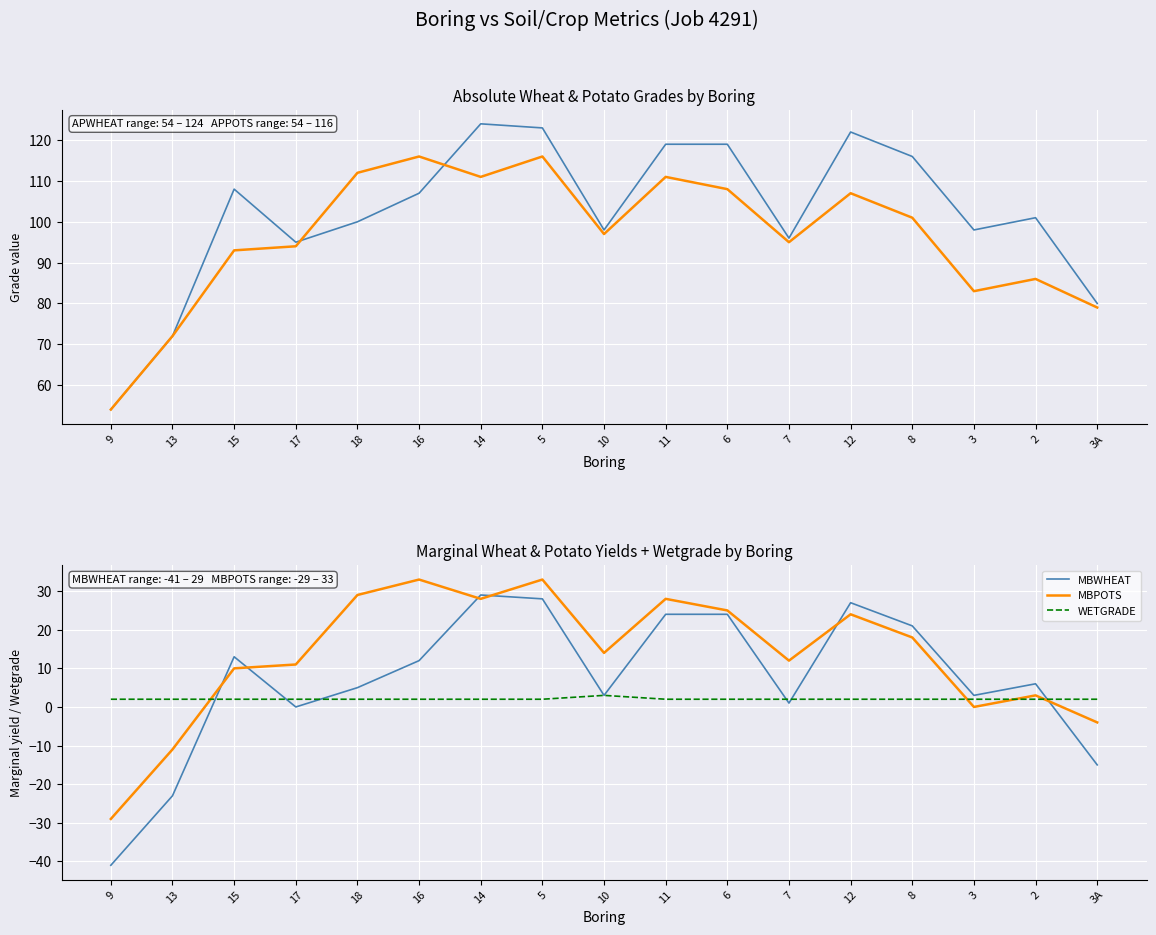

Reading right to left, what are all the values shown in this chart?

APWHEAT: 3A=80	2=101	3=98	8=116	12=122	7=96	6=119	11=119	10=98	5=123	14=124	16=107	18=100	17=95	15=108	13=72	9=54
APPOTS: 3A=79	2=86	3=83	8=101	12=107	7=95	6=108	11=111	10=97	5=116	14=111	16=116	18=112	17=94	15=93	13=72	9=54
MBWHEAT: 3A=-15	2=6	3=3	8=21	12=27	7=1	6=24	11=24	10=3	5=28	14=29	16=12	18=5	17=0	15=13	13=-23	9=-41
MBPOTS: 3A=-4	2=3	3=0	8=18	12=24	7=12	6=25	11=28	10=14	5=33	14=28	16=33	18=29	17=11	15=10	13=-11	9=-29
WETGRADE: 3A=2	2=2	3=2	8=2	12=2	7=2	6=2	11=2	10=3	5=2	14=2	16=2	18=2	17=2	15=2	13=2	9=2